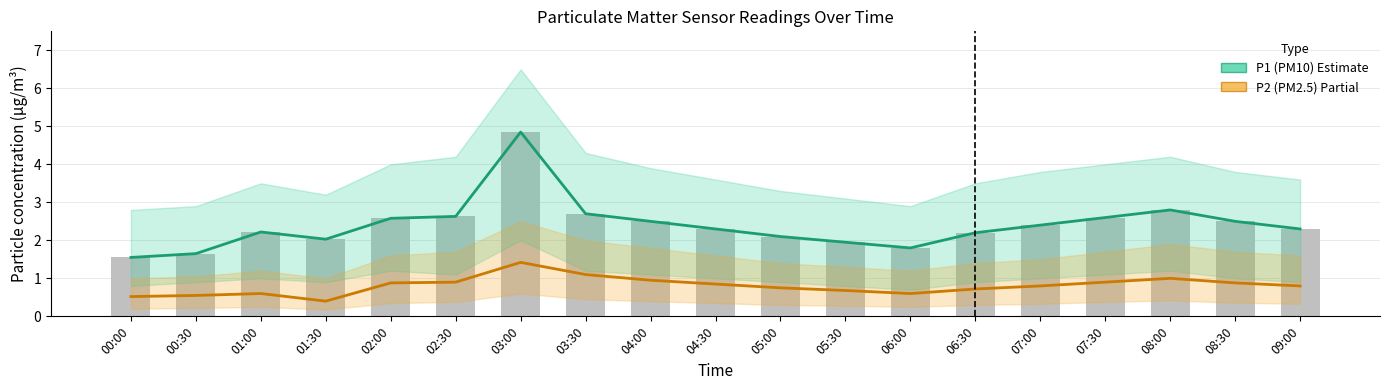

What position from the left is 08:30?

18